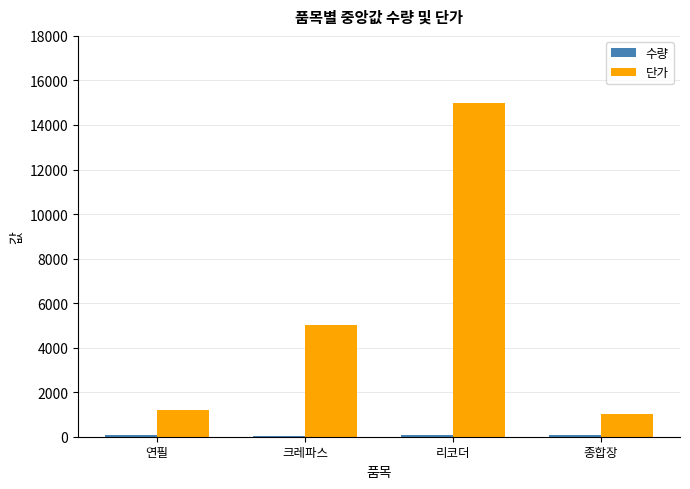

How many data points does each series have?

4